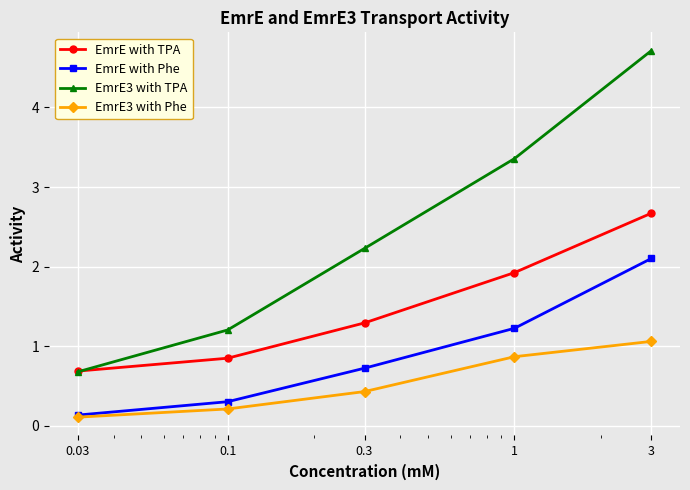

Rank the series by their average value, from highest to lowest.

EmrE3 with TPA, EmrE with TPA, EmrE with Phe, EmrE3 with Phe